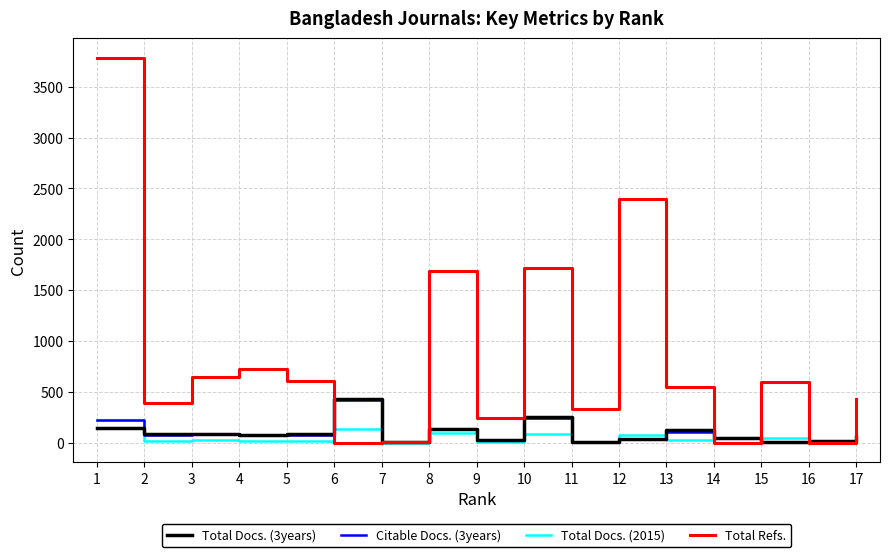

What is the difference between the maximum and minimum values in the Total Refs. series?

3786